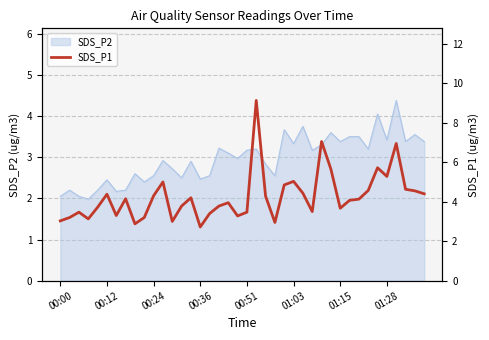

Reading right to left, extract all data points from this chart.

4.4	4.5	4.6	7.0	5.3	5.7	4.6	4.1	4.1	3.7	5.7	7.0	3.5	4.4	5.0	4.8	3.0	4.3	9.1	3.5	3.3	4.0	3.8	3.4	2.7	4.2	3.8	3.0	5.0	4.3	3.2	2.9	4.2	3.3	4.4	3.7	3.1	3.5	3.2	3.0